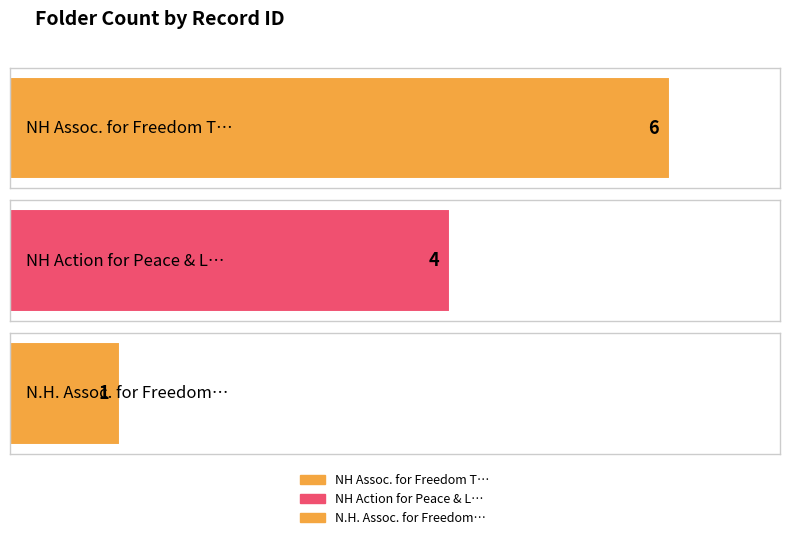

What is the average value?

4